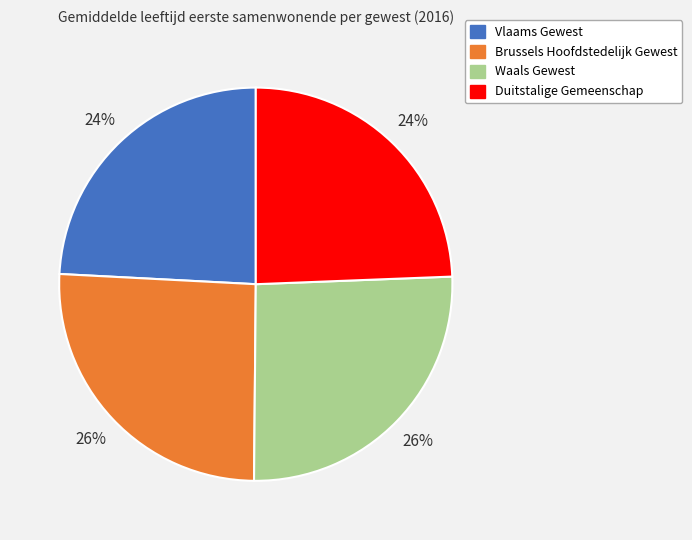

Is it true that Duitstalige Gemeenschap is 15% of the pie?

False